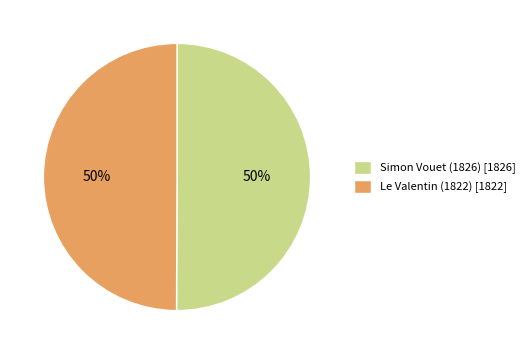

To the nearest percent, what percentage of the pie is Le Valentin (1822) [1822]?

50%